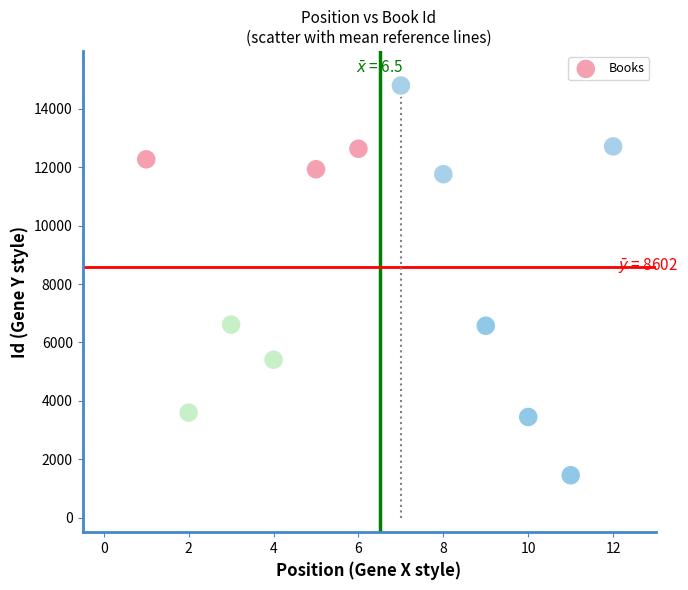

What is the range of Y values (max minus min)?

13353